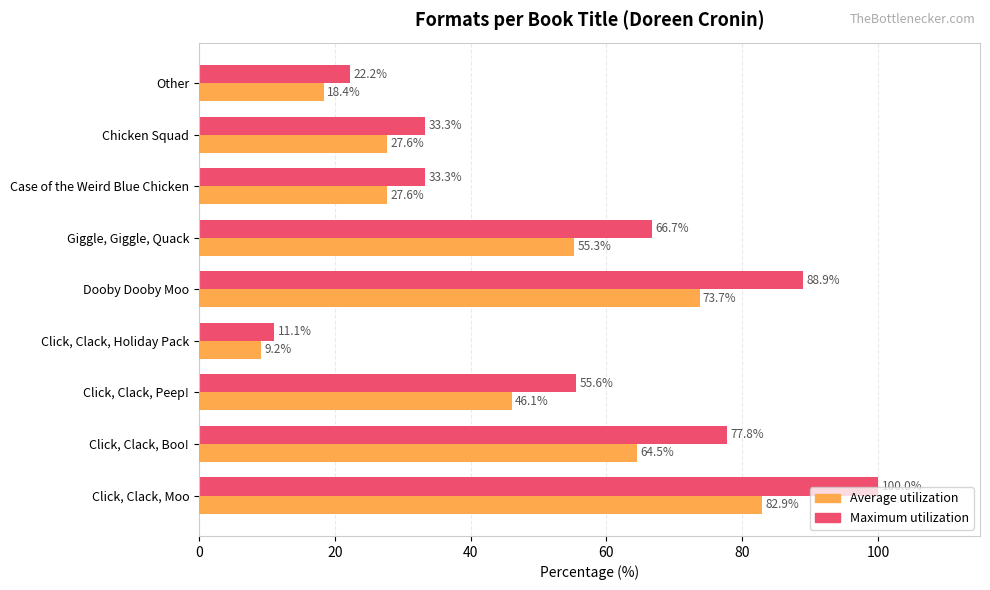

What is the difference between the Maximum utilization values at Giggle, Giggle, Quack and Click, Clack, Boo!?

11.1